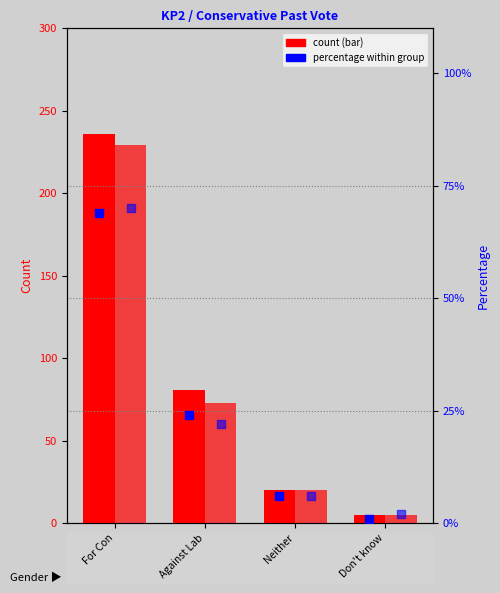

What is the total value across all series at For Con?

466.4